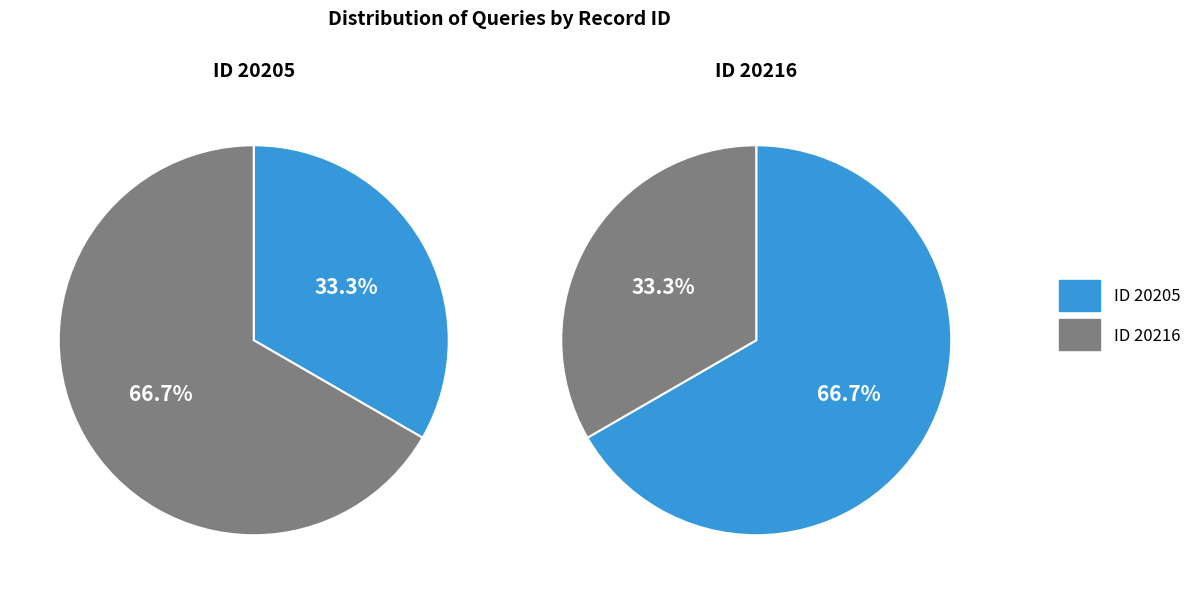

To the nearest percent, what is the difference between the largest and smallest slice percentages?

33%